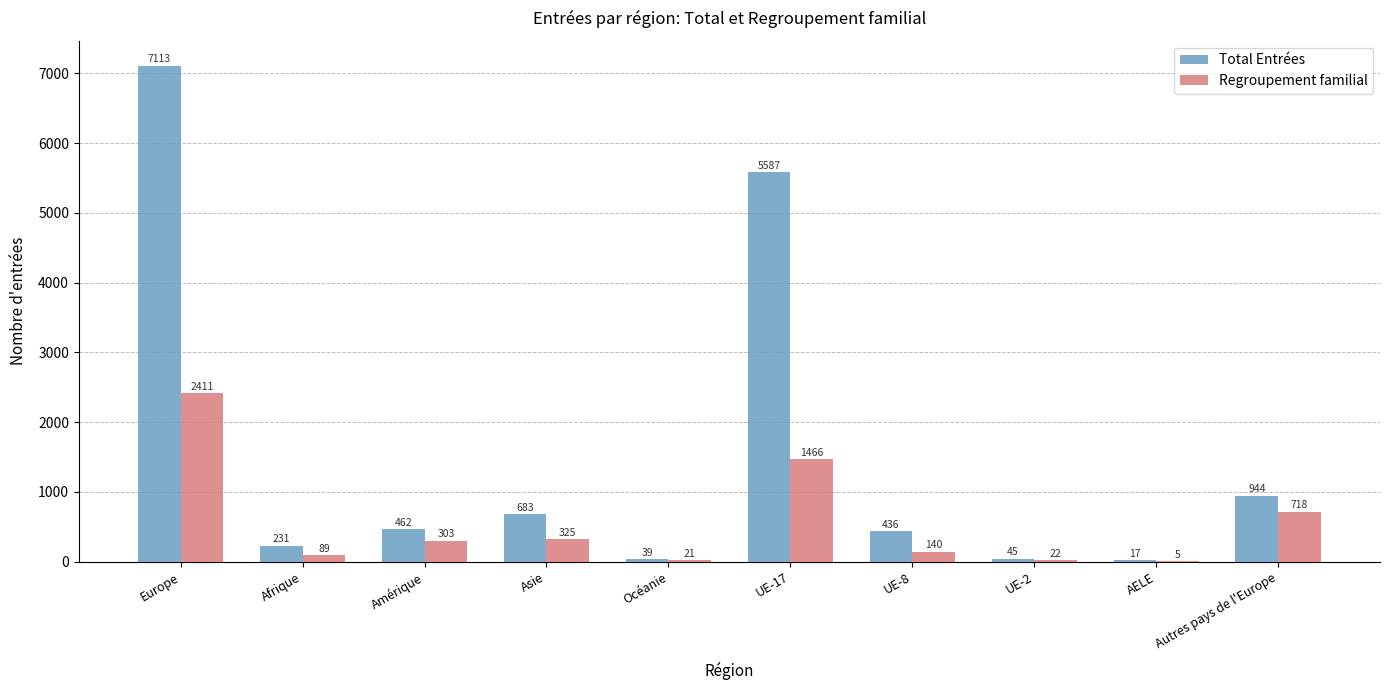

True or false: Total Entrées has a value of 944 at Autres pays de l'Europe.

True